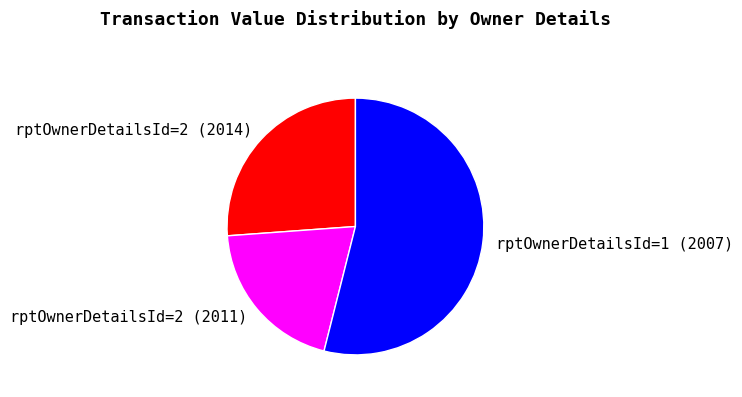

Is it true that rptOwnerDetailsId=1 (2007) is 41% of the pie?

False